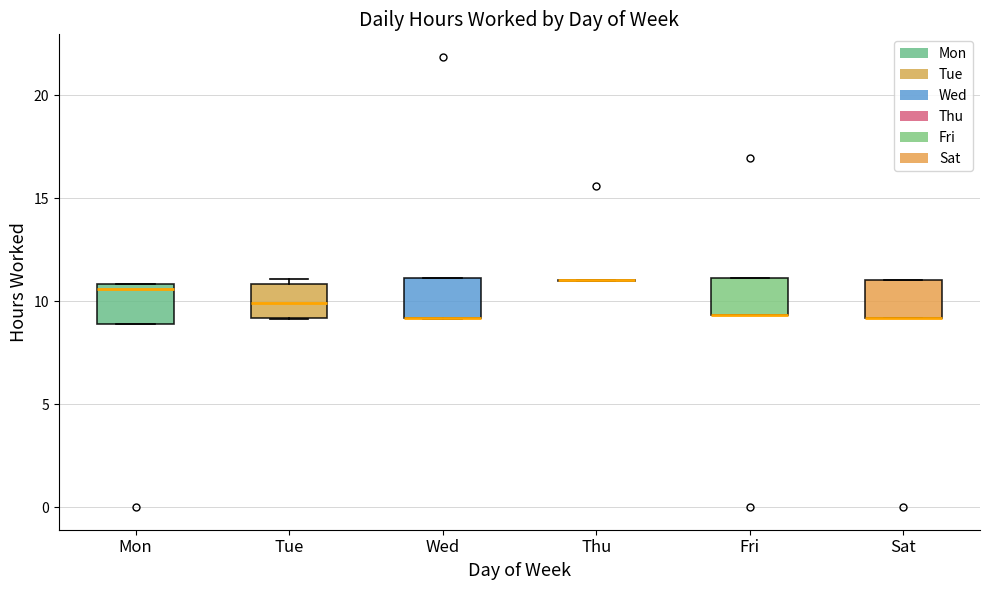

Reading left to right, read every box against the y-axis: the position of its median line, the range the box covers, and the ends of its whiskers. The values are not printed on the chart, so give them approximately, as read against the axis.

Mon: median 10.5, box 9.0 to 11.0, whiskers 9.0 to 11.0
Tue: median 10.0, box 9.0 to 11.0, whiskers 9.0 to 11.0 (just above the box's upper edge)
Wed: median 9.0 (drawn on the box's lower edge), box 9.0 to 11.0, whiskers 9.0 to 11.0
Thu: box collapsed to a line at 11.0, whiskers 11.0 to 11.0
Fri: median 9.5 (drawn on the box's lower edge), box 9.5 to 11.0, whiskers 9.5 to 11.0
Sat: median 9.0 (drawn on the box's lower edge), box 9.0 to 11.0, whiskers 9.0 to 11.0